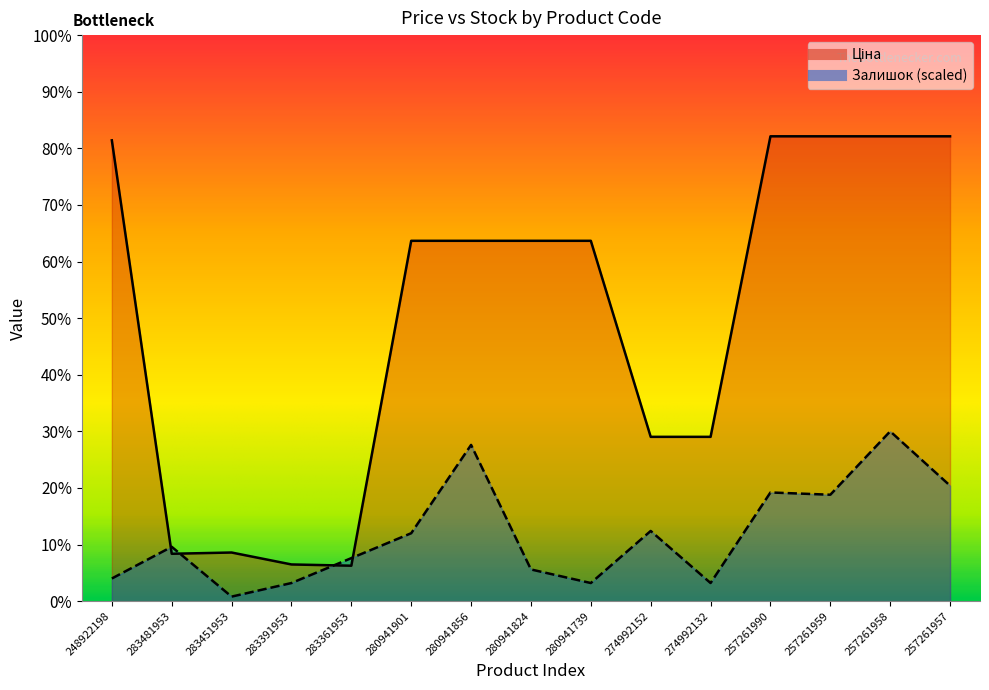

Reading left to right, what are all the values shown in this chart?

Ціна: 248922198=8955.1	283481953=920.5	283451953=944.9	283391953=713.0	283361953=688.5	280941901=7002.6	280941856=7002.6	280941824=7002.6	280941739=7002.6	274992152=3193.0	274992132=3193.0	257261990=9033.4	257261959=9033.4	257261958=9033.4	257261957=9033.4
Залишок: 248922198=440.0	283481953=1056.0	283451953=88.0	283391953=352.0	283361953=836.0	280941901=1320.0	280941856=3036.0	280941824=616.0	280941739=352.0	274992152=1364.0	274992132=352.0	257261990=2112.0	257261959=2068.0	257261958=3300.0	257261957=2244.0